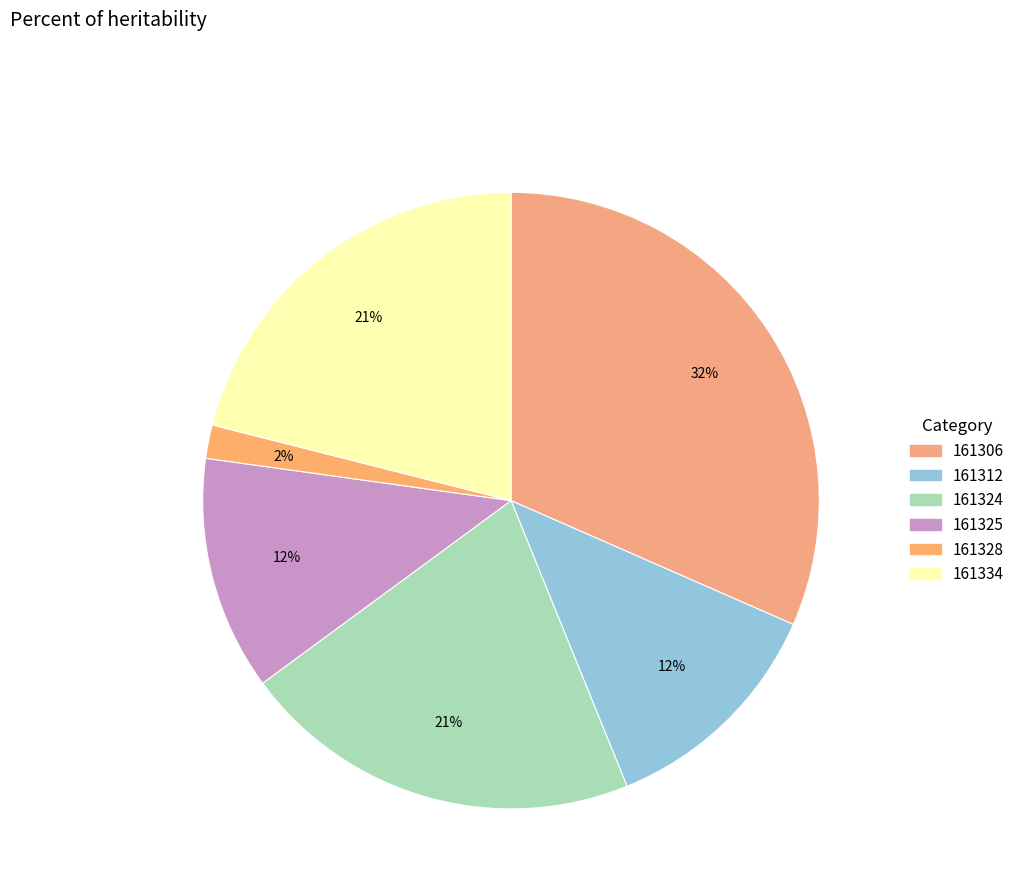

What is the smallest slice in the pie chart?

161328